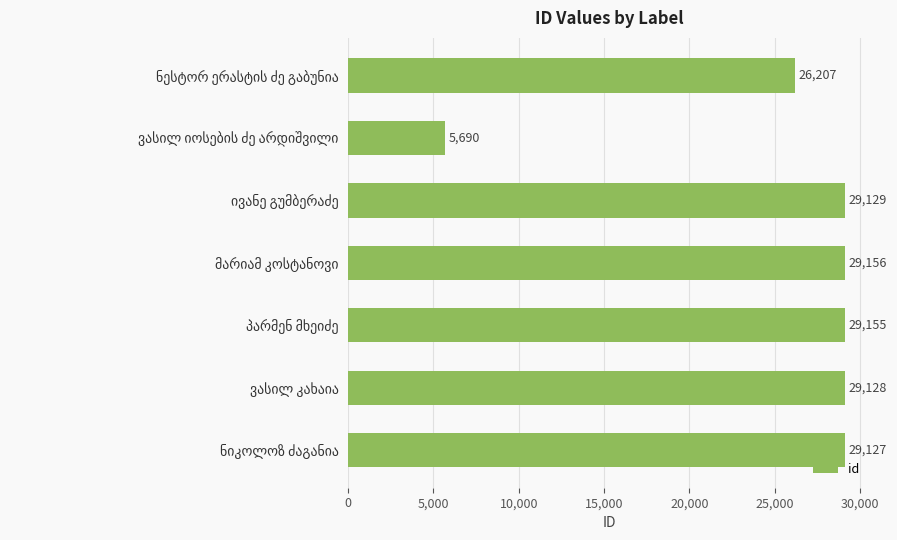

Are the bars horizontal?

Yes